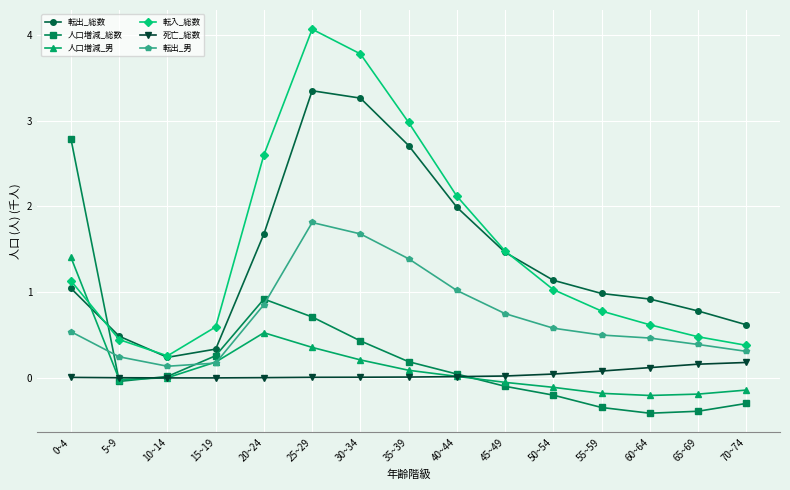

What is the average value of the 人口増減_総数 series?

0.2